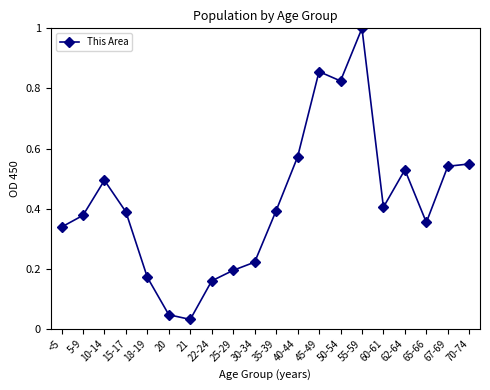

Which has a higher value, 21 or 10-14?

10-14